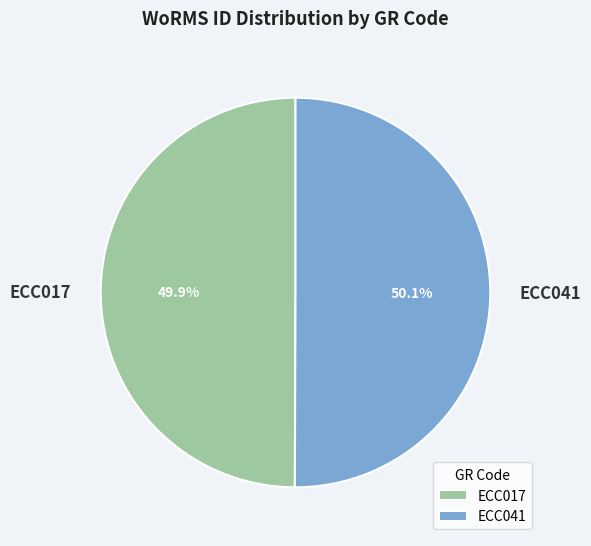

What is the ratio of the value at ECC041 to the value at ECC017?

1.0